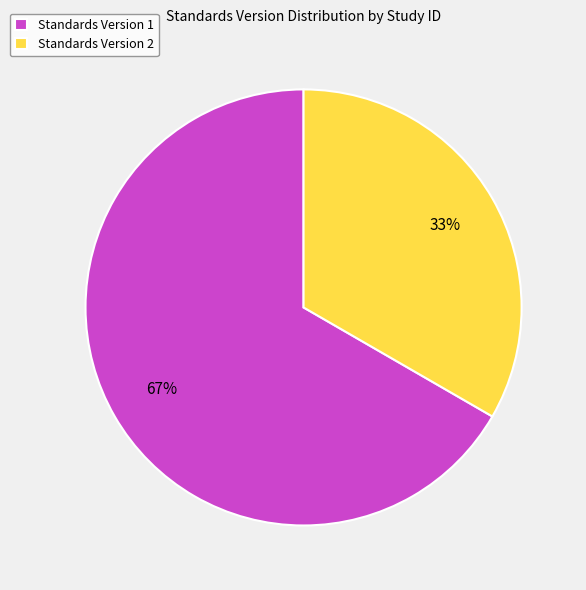

Which slice is the smallest?

Standards Version 2